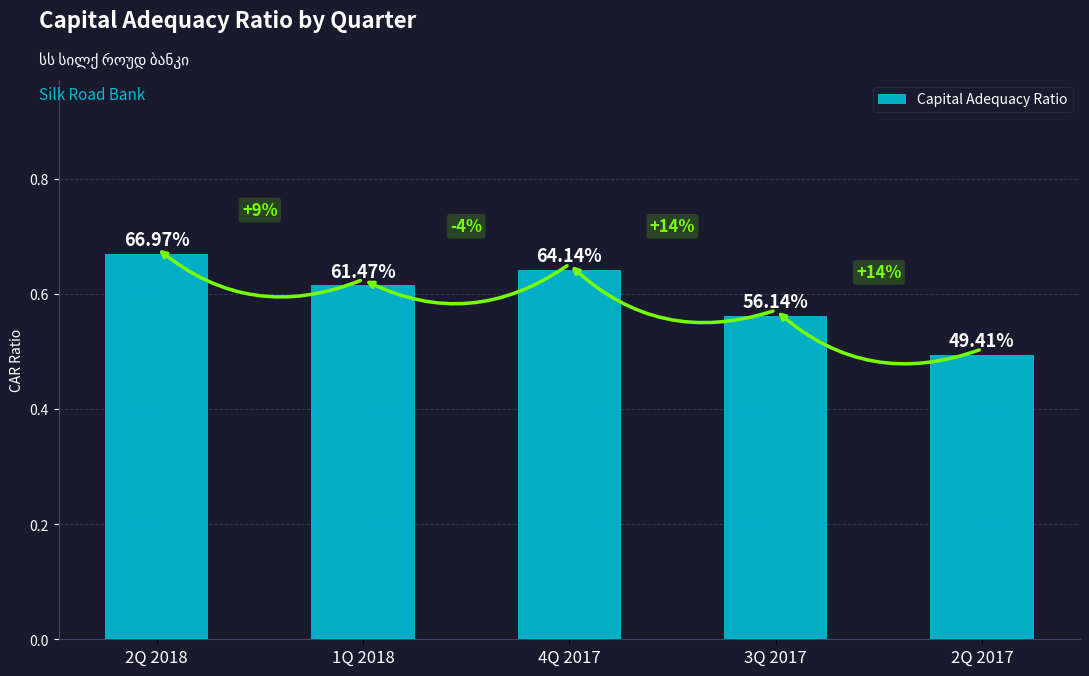

Read the value at 1Q 2018.

0.6